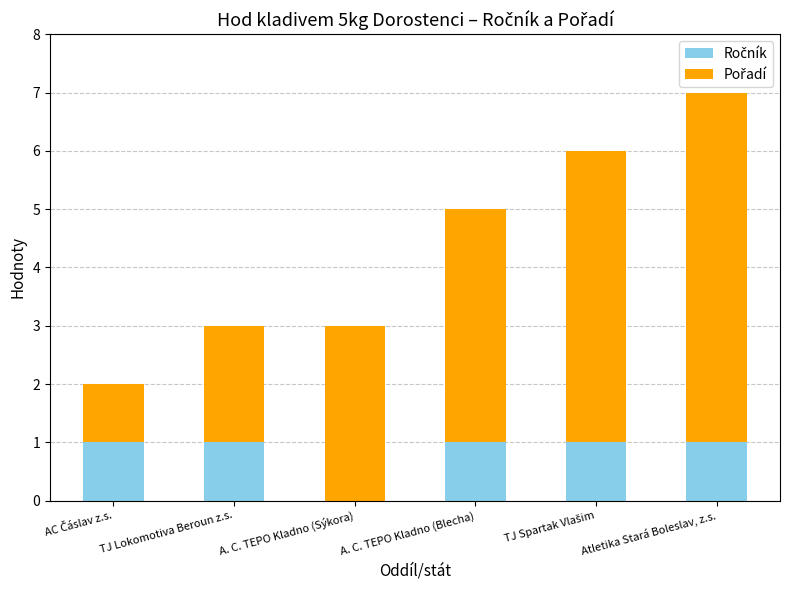

At which category is the sum across all series the highest?

Atletika Stará Boleslav, z.s.